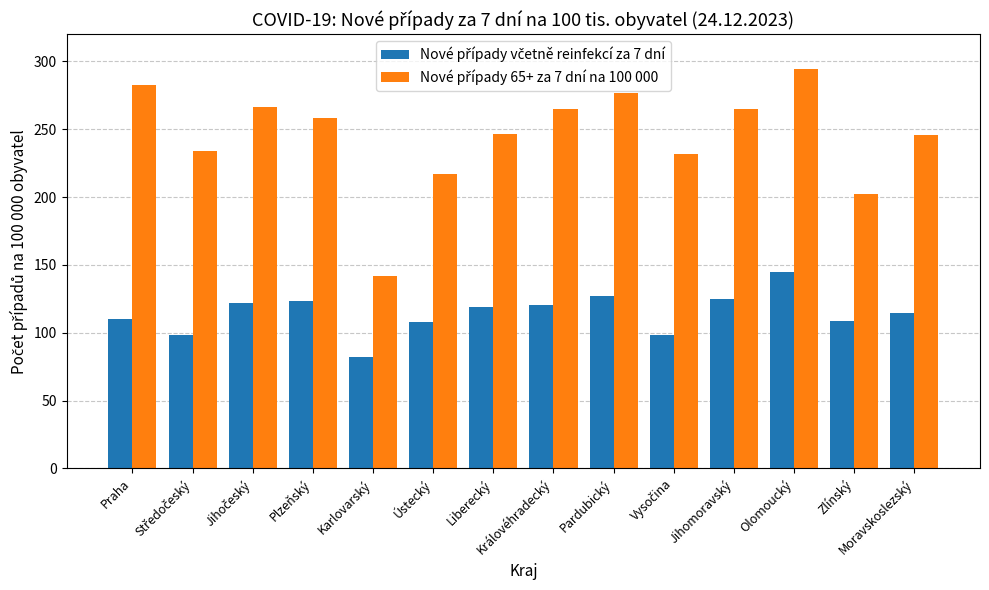

What is the maximum value shown in the chart?

294.6